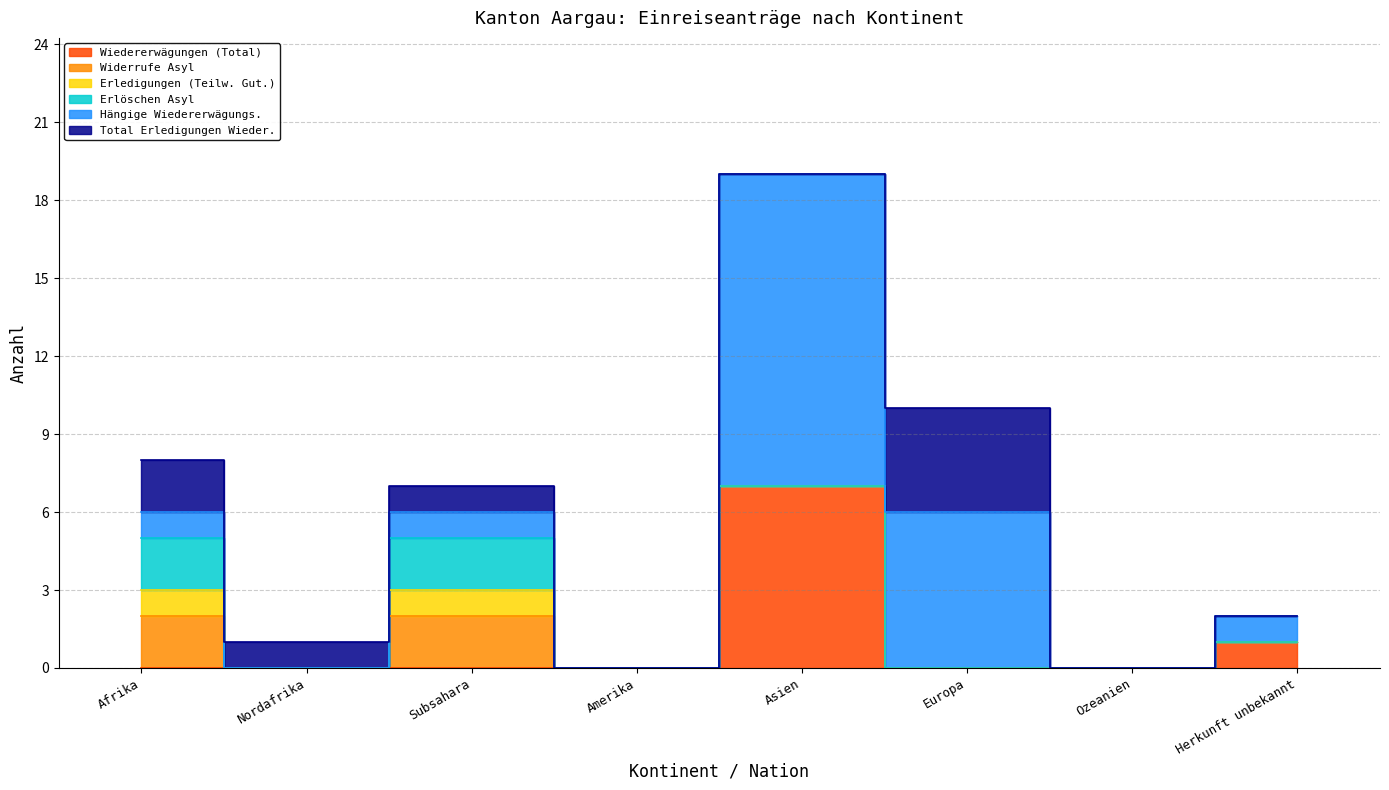

What is the difference between the maximum and minimum values in the Total Erledigungen Wieder. series?

4